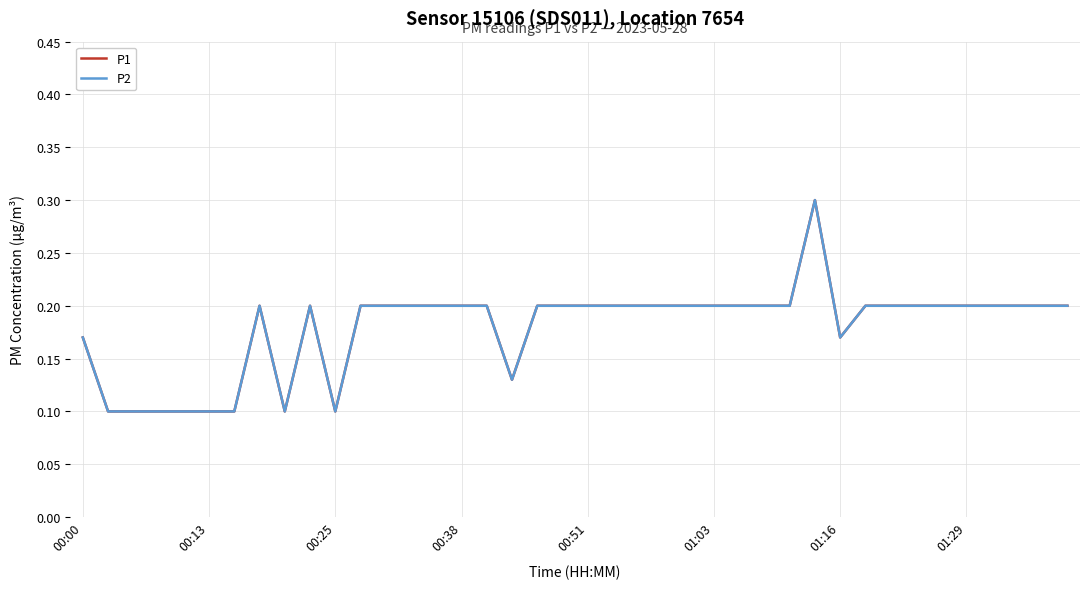

Does the chart display data point markers on the line(s)?

No